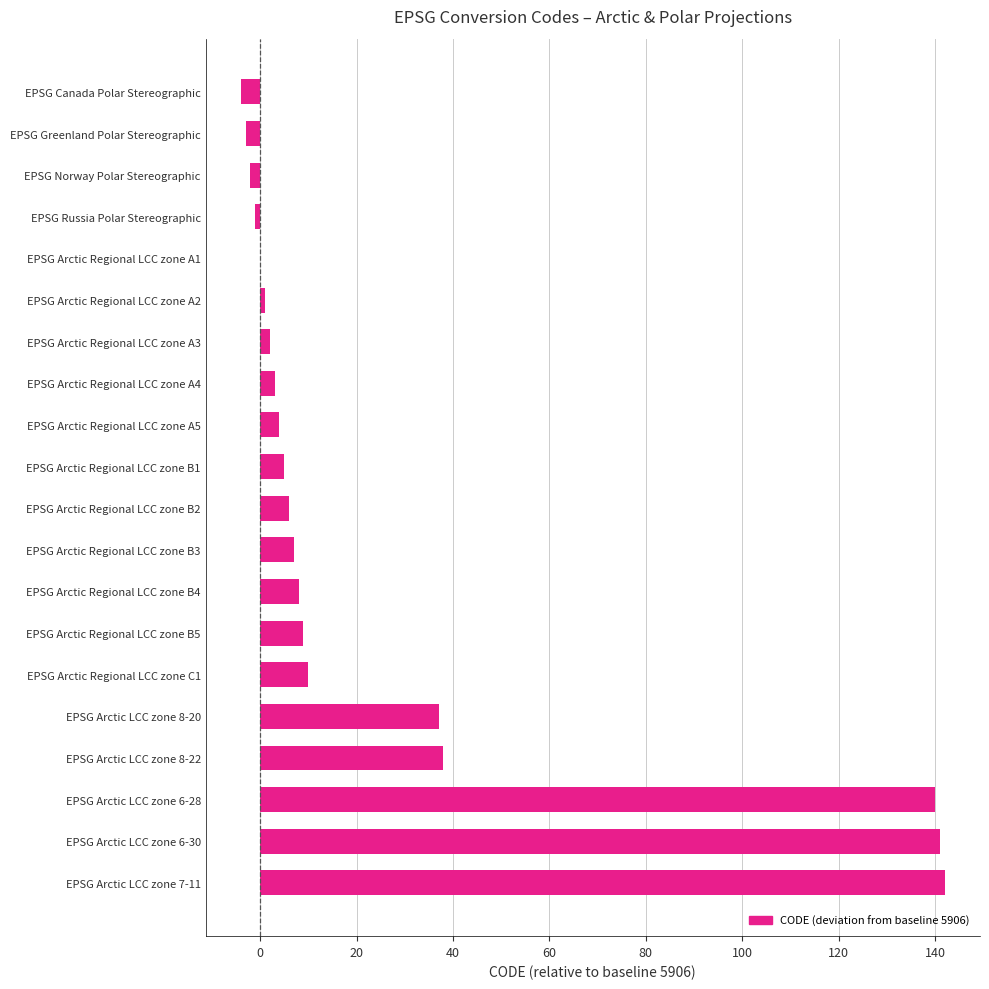

The value at EPSG Arctic Regional LCC zone A5 is 4. True or false?

True